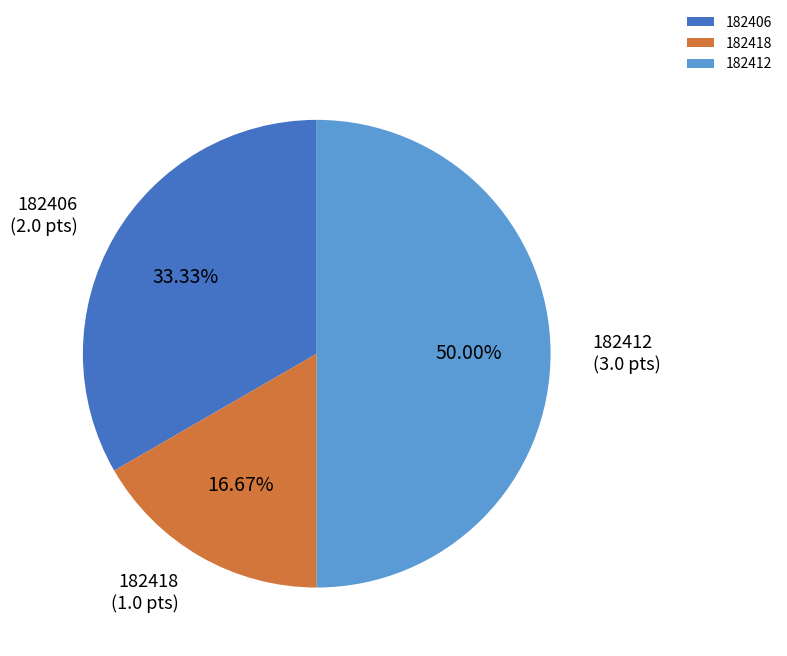

How many slices are in this pie chart?

3